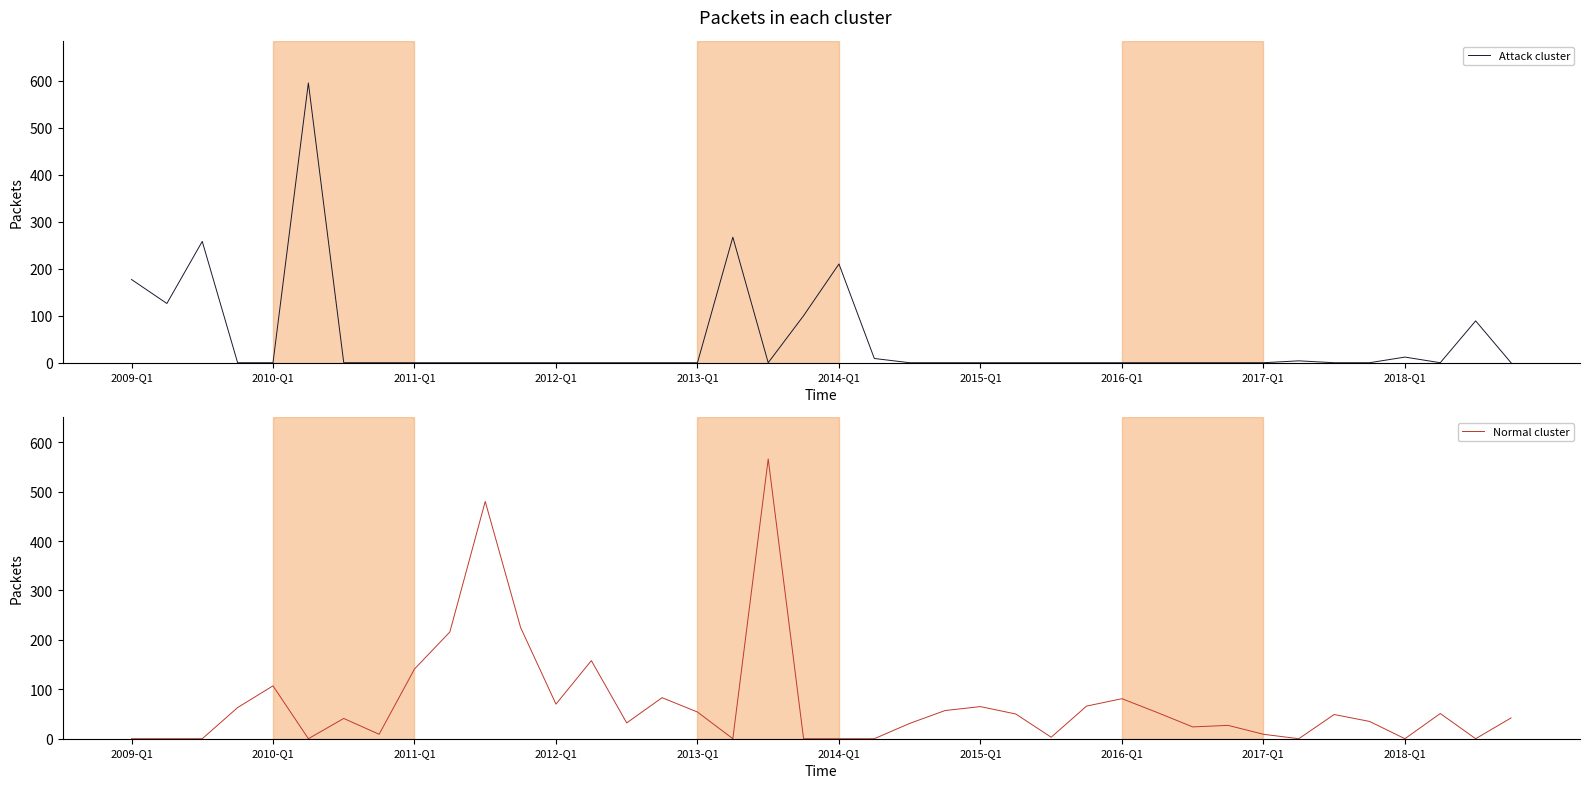

How many values in the Normal cluster series exceed 42?

19